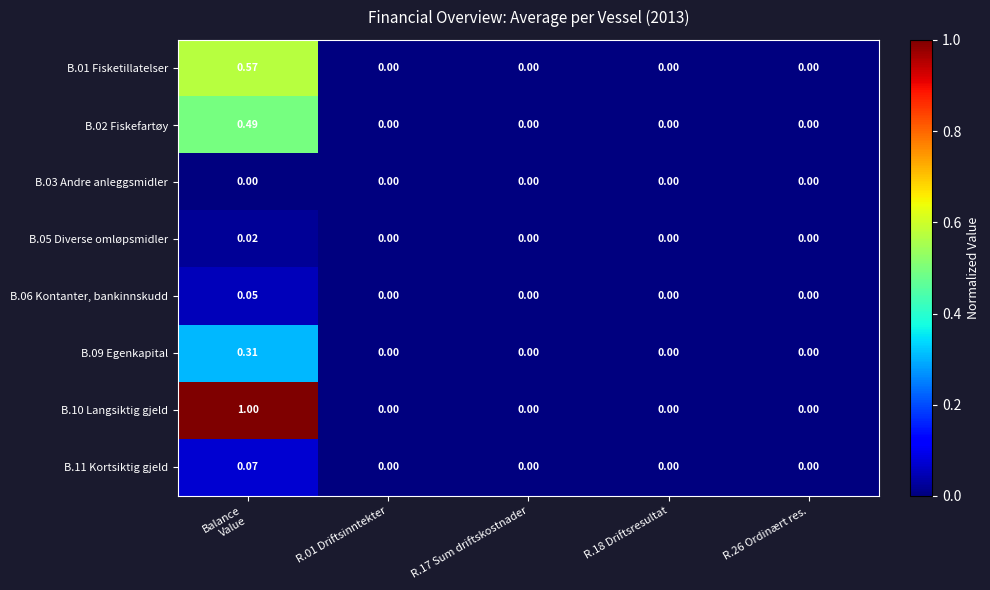

Which series changed the most between Balance
Value and R.26 Ordinært res.?

B.10 Langsiktig gjeld